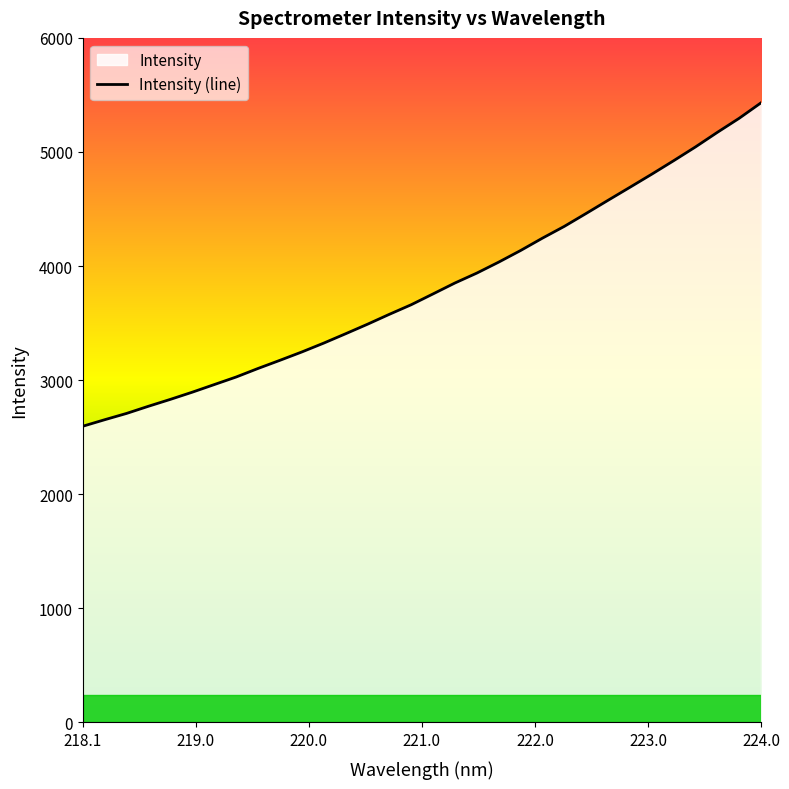

How many data points are above 3756?

16